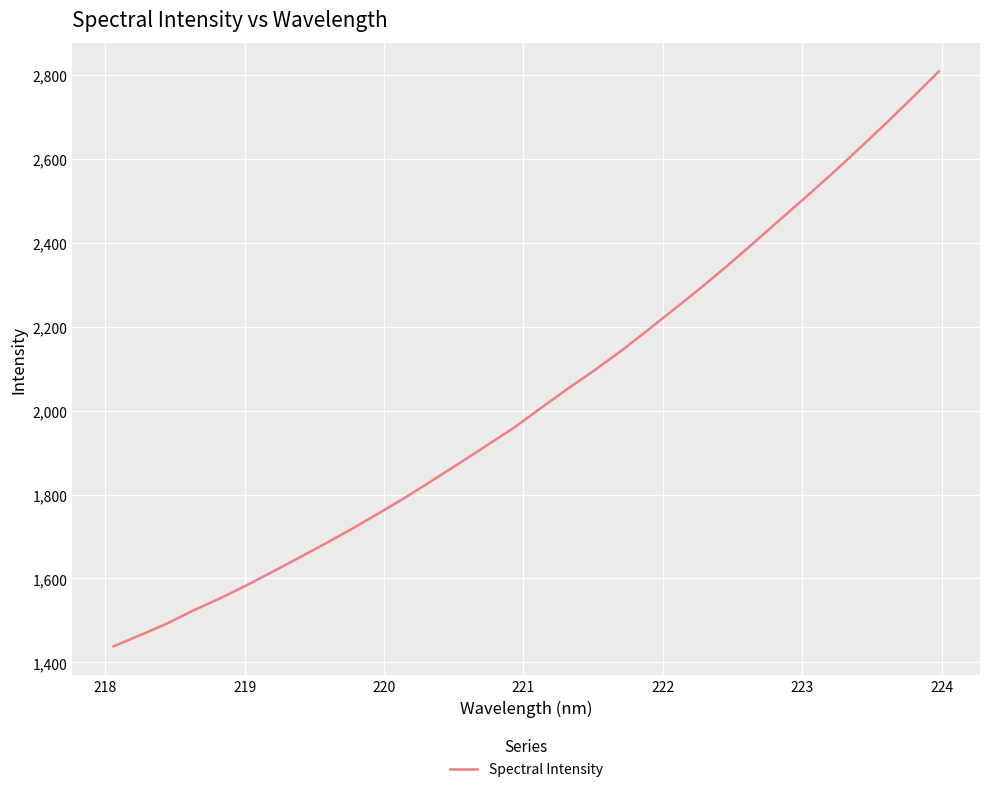

What is the difference between the maximum and minimum values?

1369.9